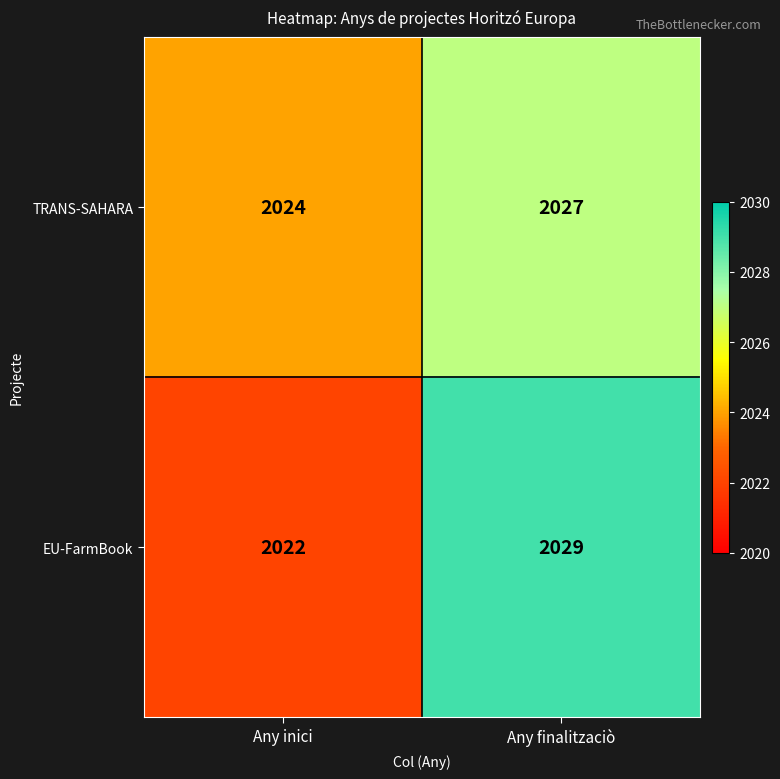

Count the number of data series in this chart.

2